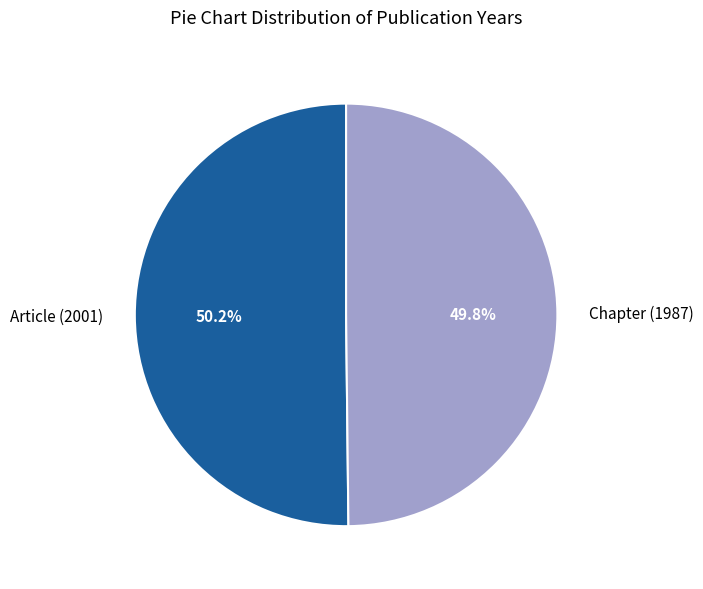

To the nearest percent, what portion does Chapter (1987) represent?

50%